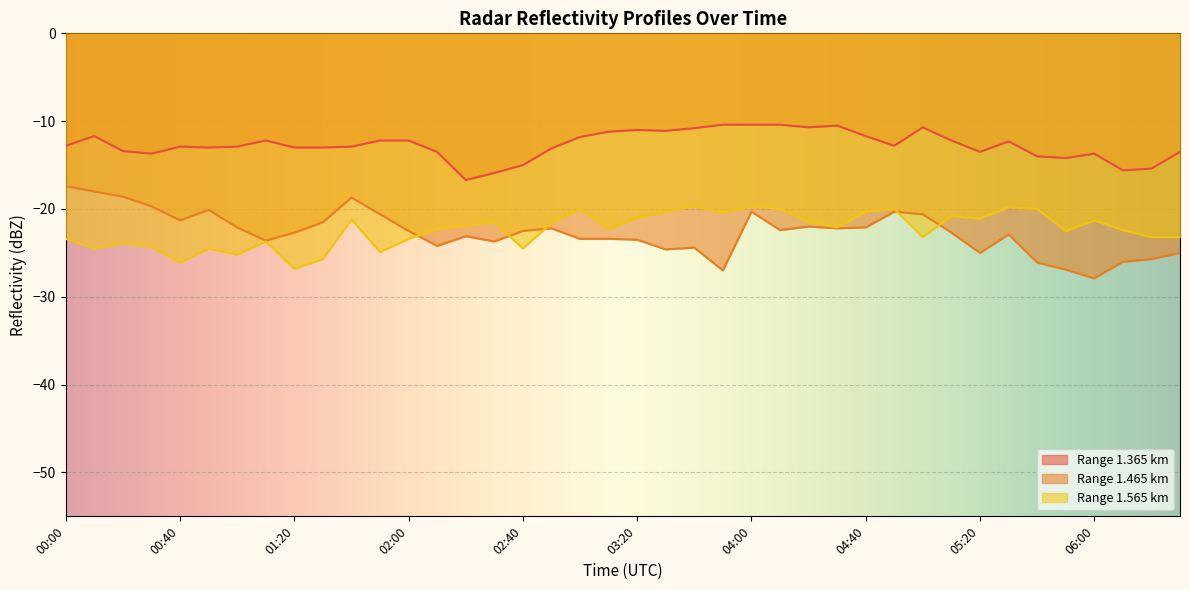

How many data points in 1.365 are above -12?

13